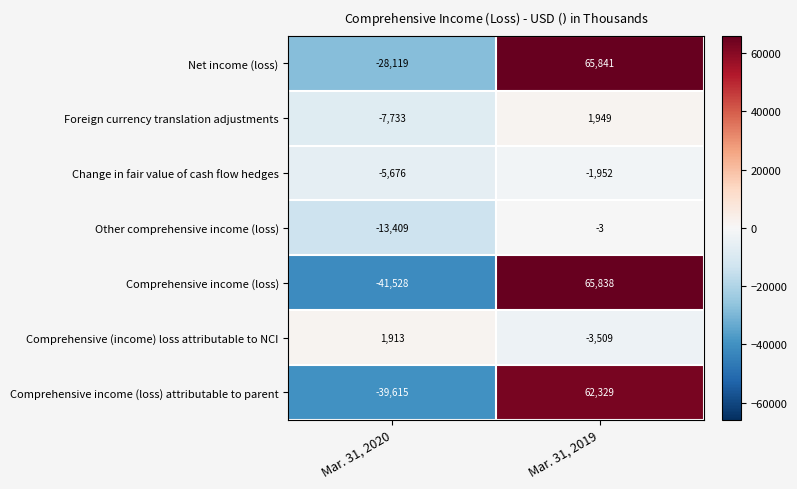

Which series has the largest total across all categories?

Net income (loss)